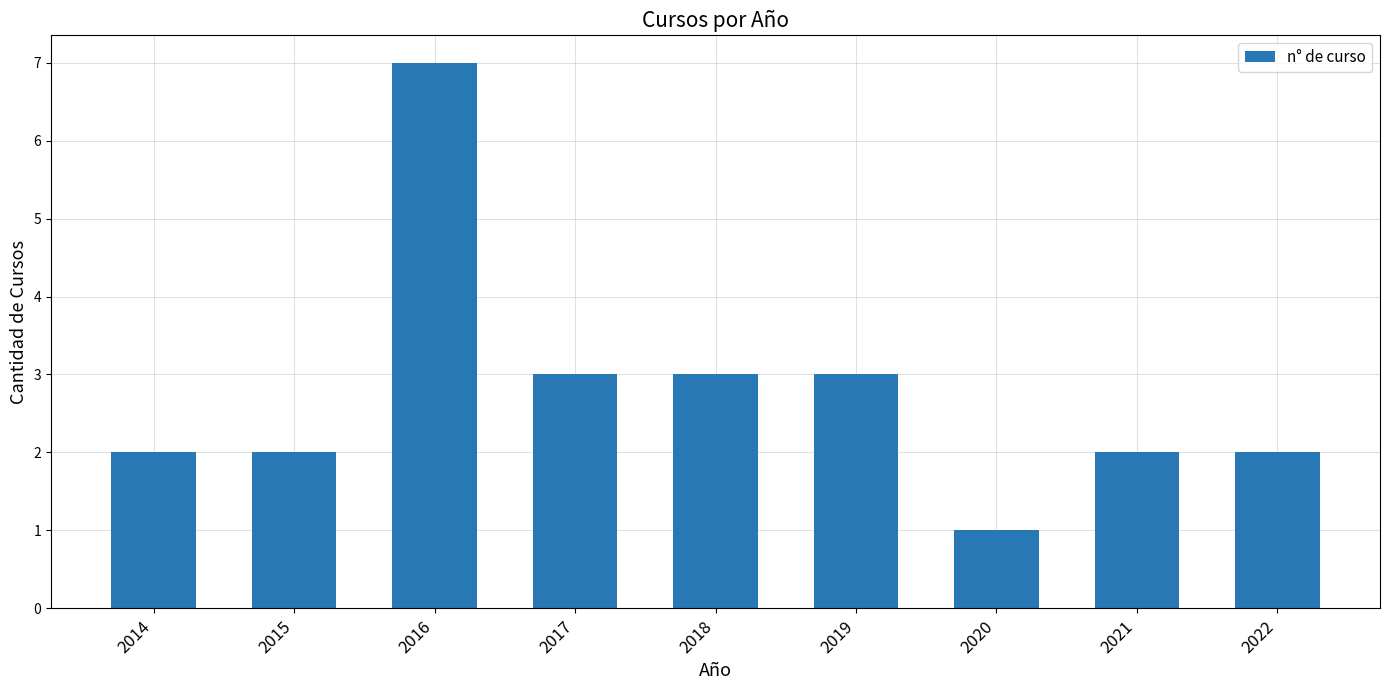

What is the value of the 8th bar from the left?

2